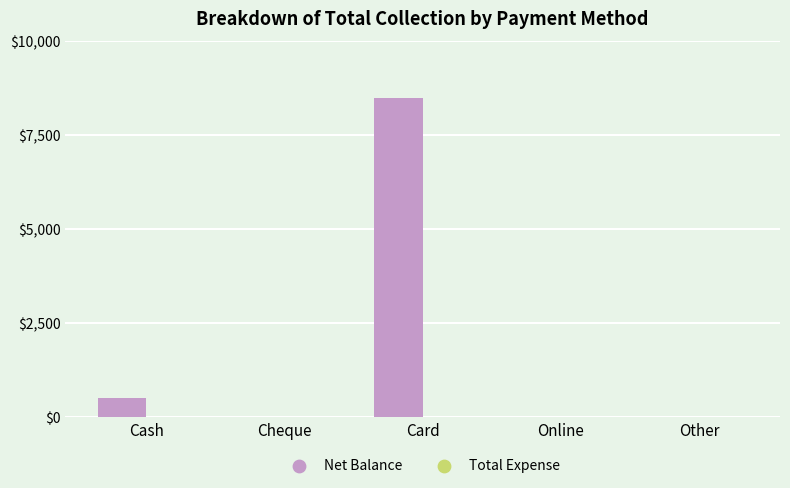

What is the change in value from Cash to Other?

-500